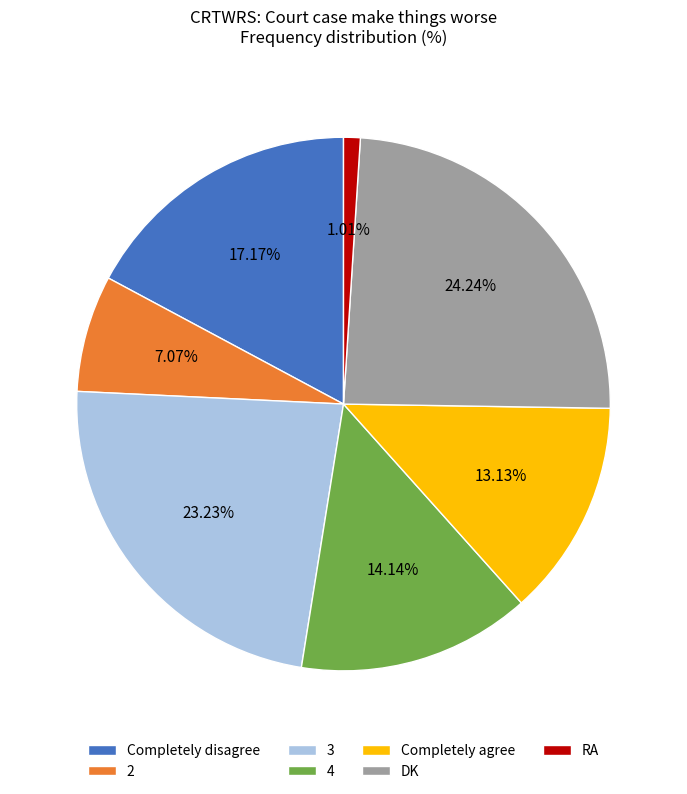

The Completely disagree slice represents 17% of the pie. True or false?

True